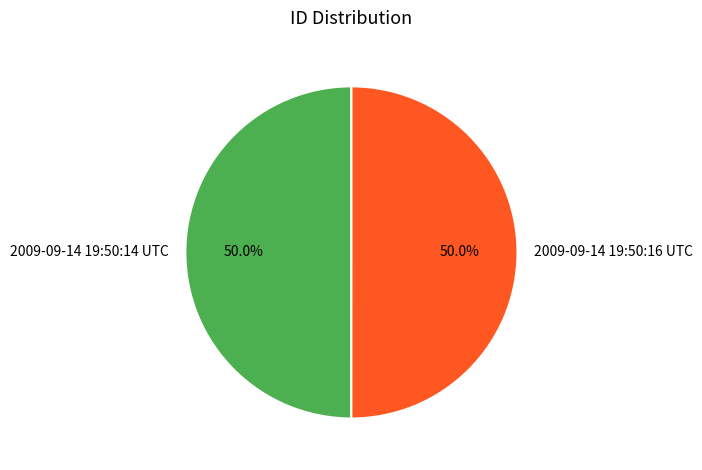

Combined, what portion of the pie is 2009-09-14 19:50:14 UTC and 2009-09-14 19:50:16 UTC?

100.0%